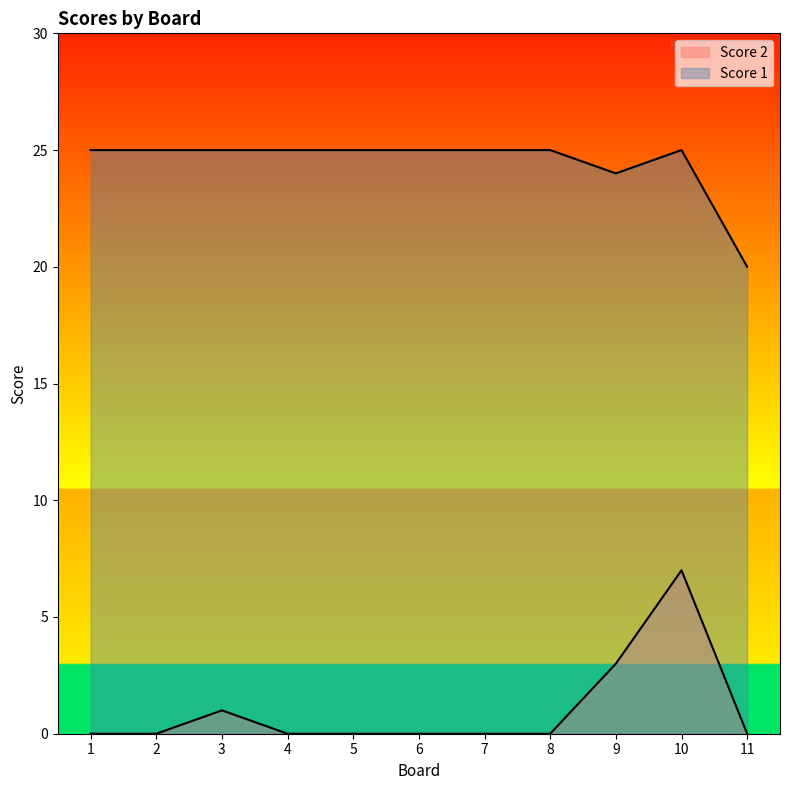

Which series has the widest spread of values?

Score 2